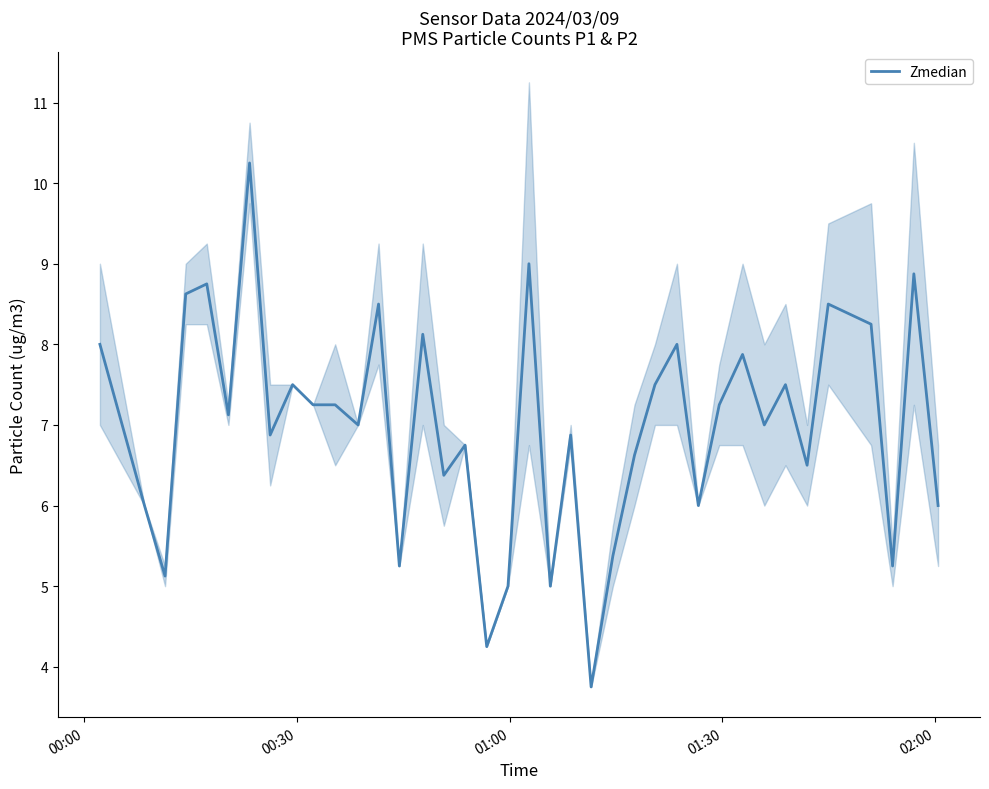

How many distinct data groups are displayed?

1